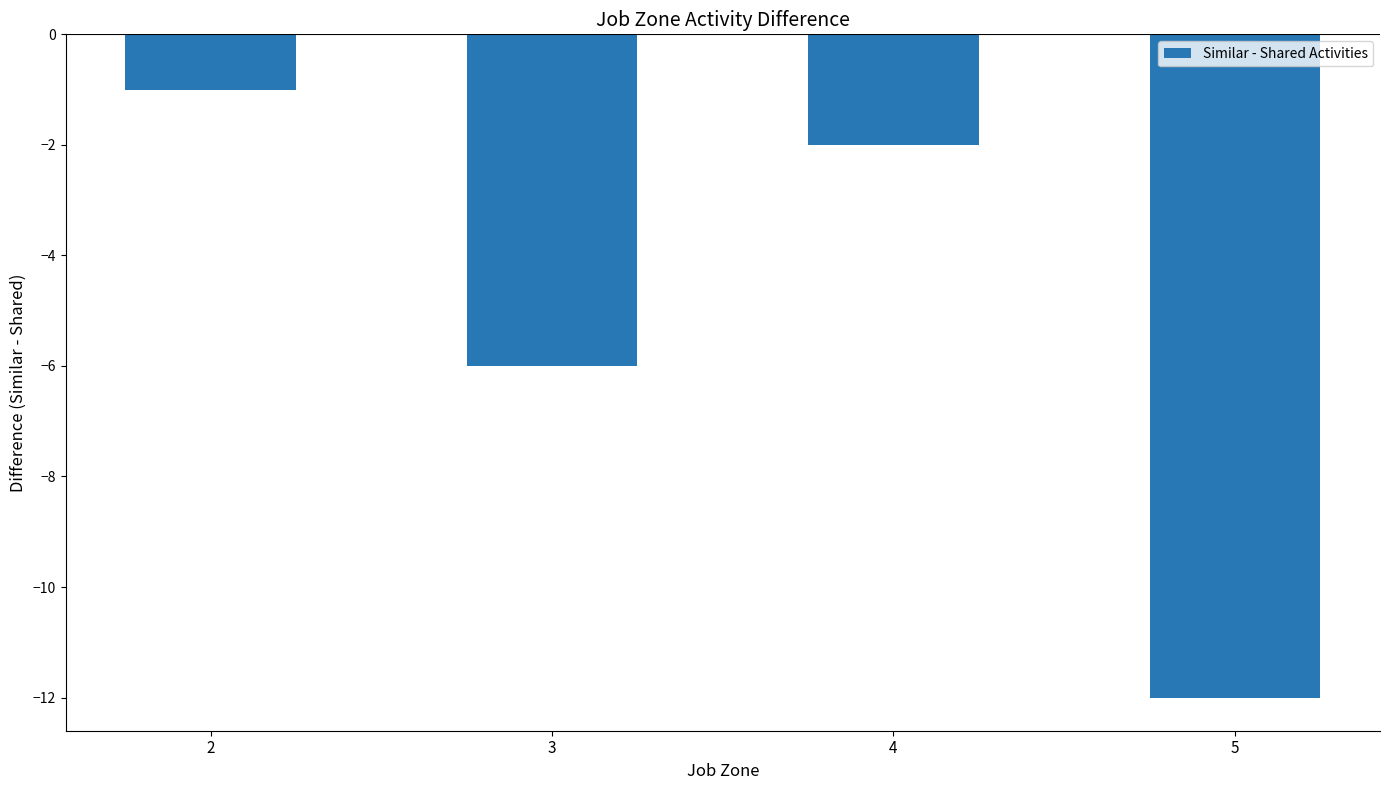

Which category has the highest value across all series?

2